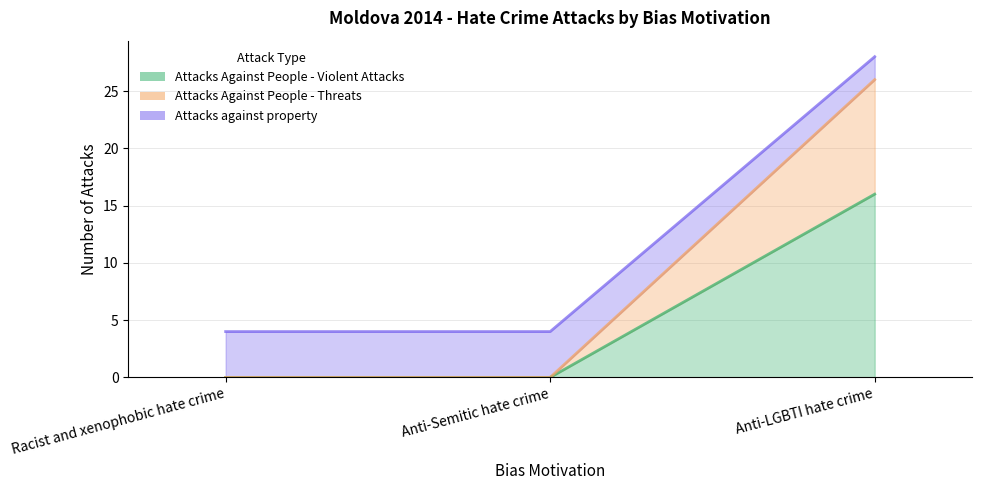

Is the value of Attacks Against People - Violent Attacks at Anti-LGBTI hate crime greater than the value of Attacks Against People - Threats at Anti-Semitic hate crime?

Yes